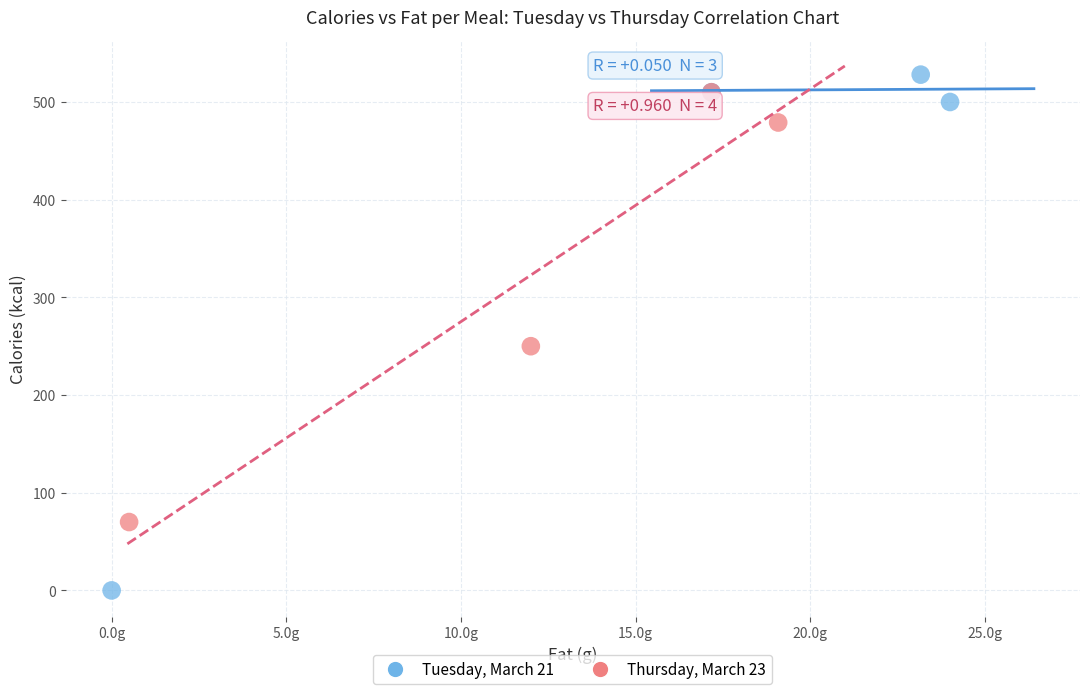

Which series reaches the maximum Y coordinate?

Tuesday, March 21